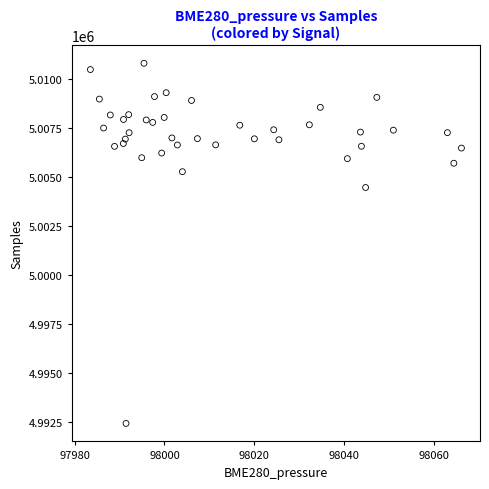

What is the range of Y values (max minus min)?

18375